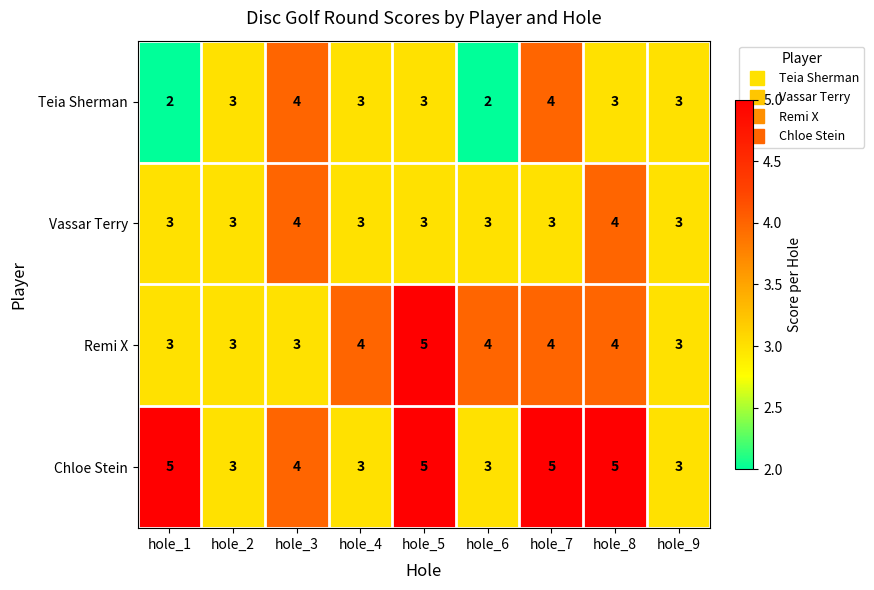

What is the average value of the Chloe Stein series?

4